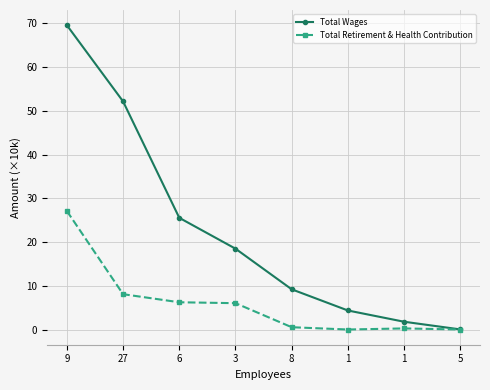

True or false: Total Wages and Total Retirement & Health Contribution intersect in this chart.

False